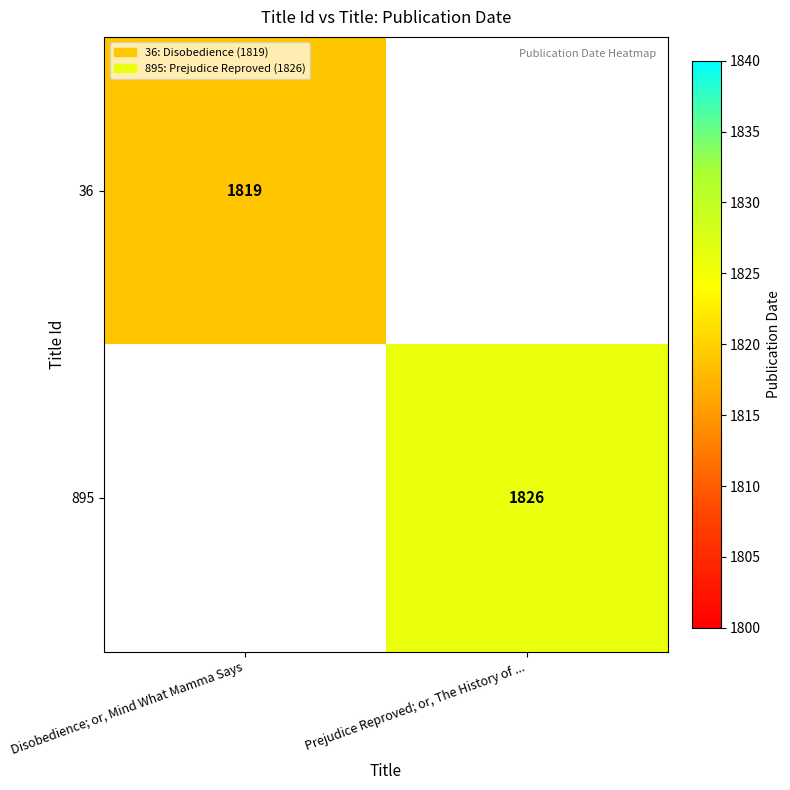

The 36 series shows 2638 at Disobedience; or, Mind What Mamma Says. True or false?

False